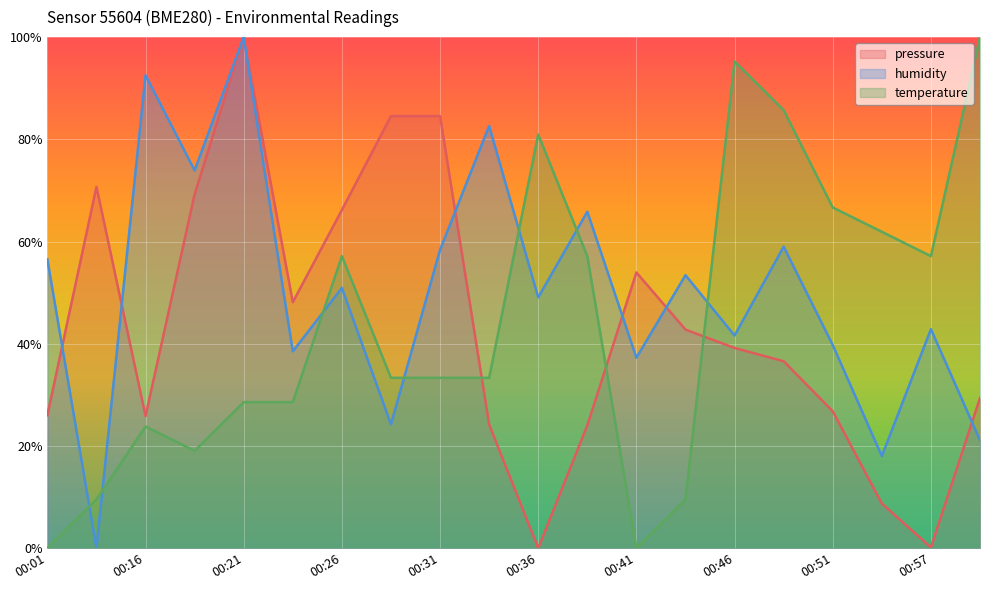

Where do temperature and pressure first cross each other?

00:31 and 00:34